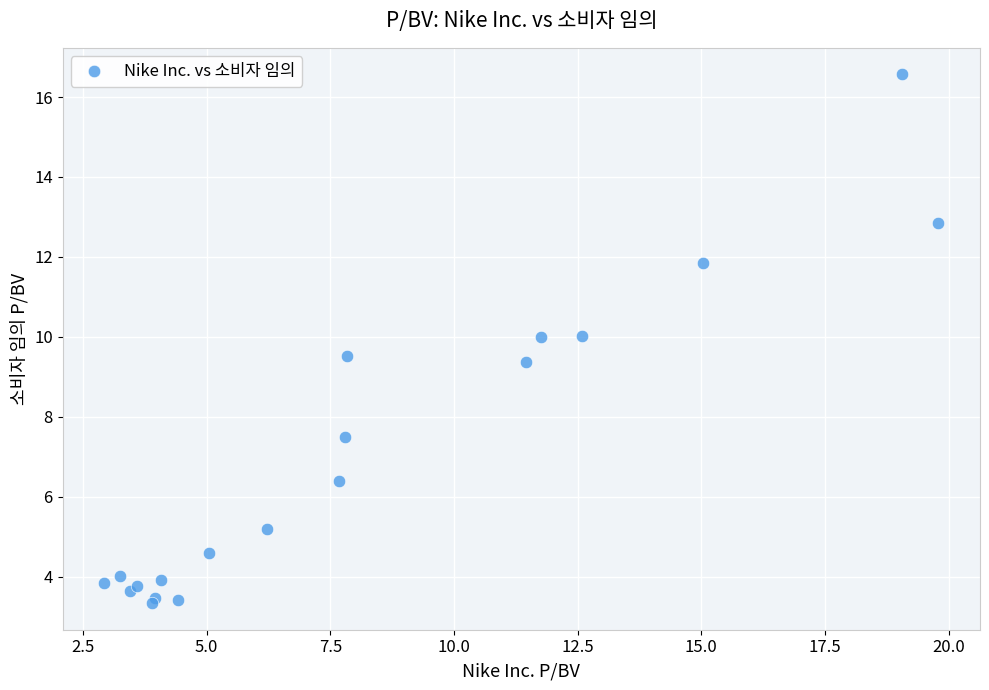

What Y value in the scatter plot is closest to 9?

9.4